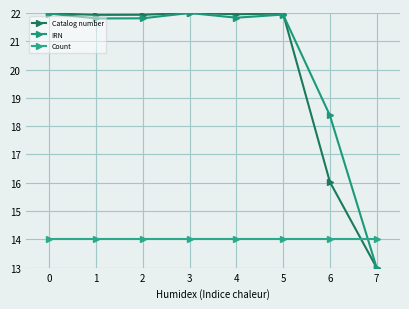

True or false: Catalog number and Count cross at least once.

True